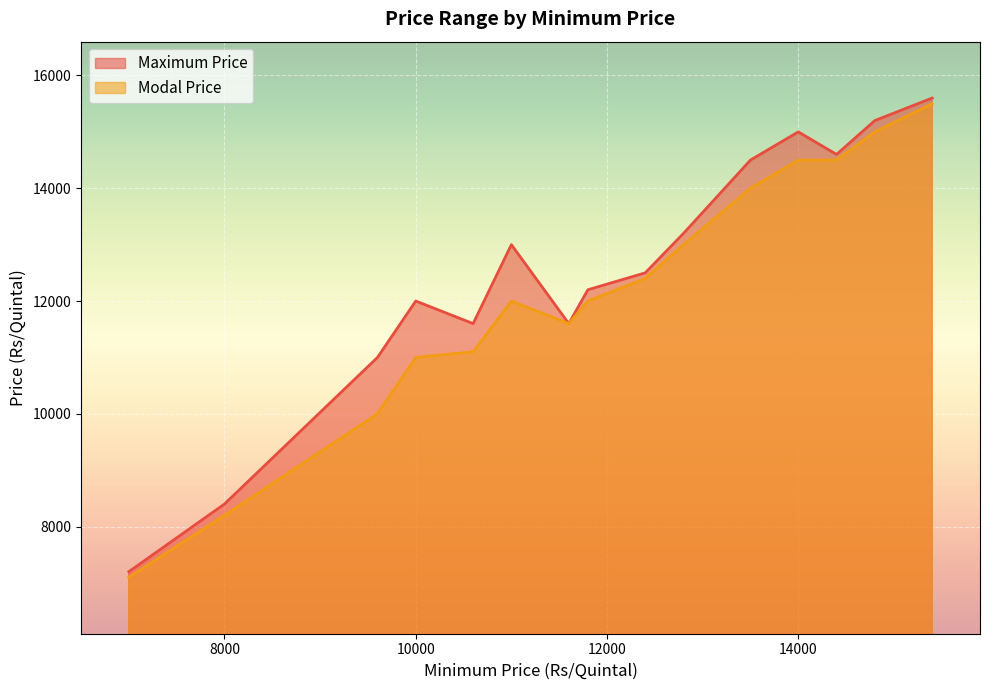

How many lines are shown in the chart?

2